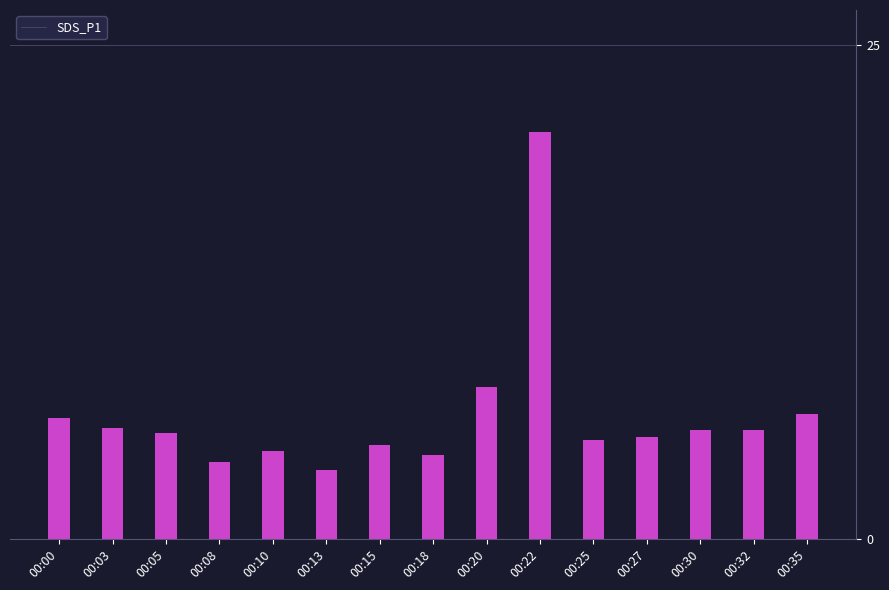

What is the change in value from 00:15 to 00:30?

+0.8